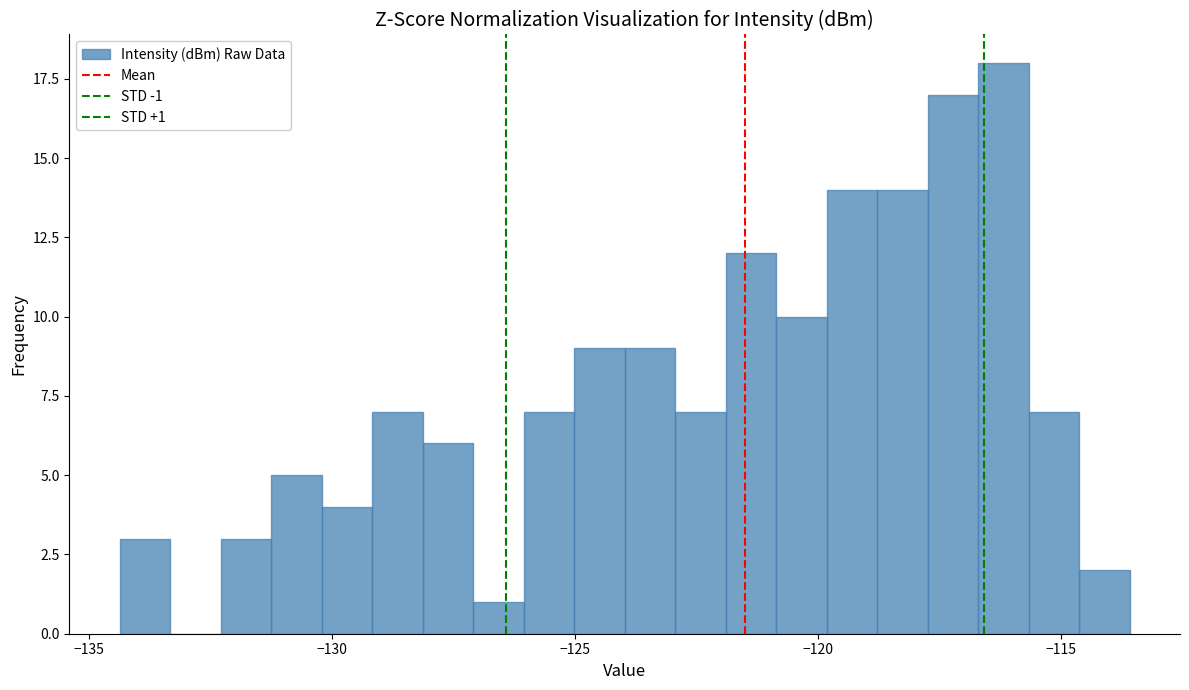

Read against the x-axis, roughly where is the centre of the tallest bar?

-116.0